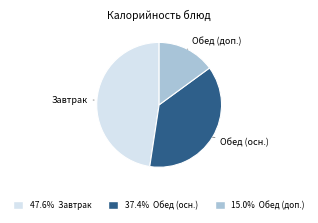

Approximately how many times larger is the value at Обед (осн.) compared to Завтрак?

0.8